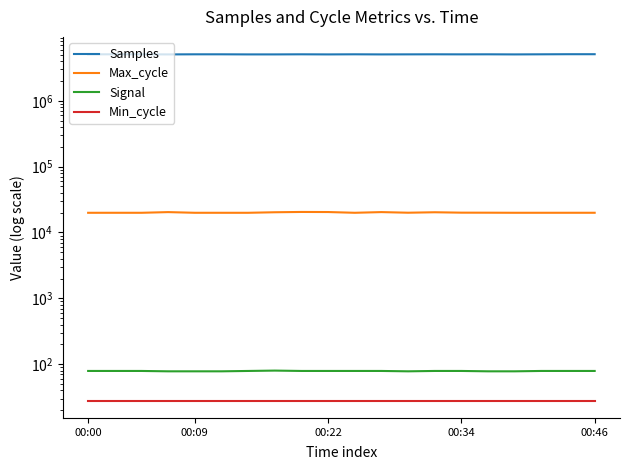

What position from the right is 16?

4